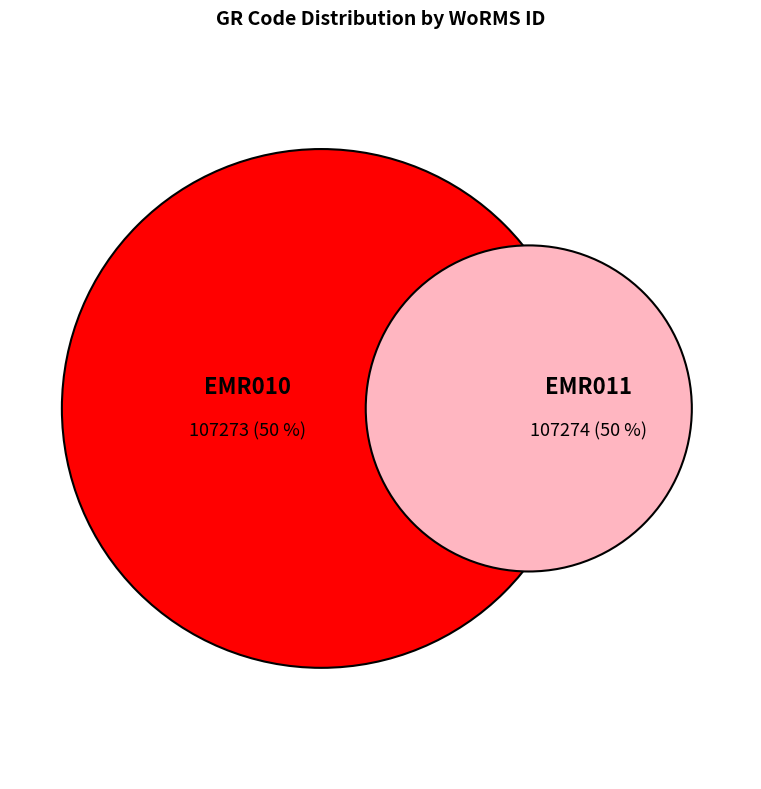

Which slice is the largest?

EMR011